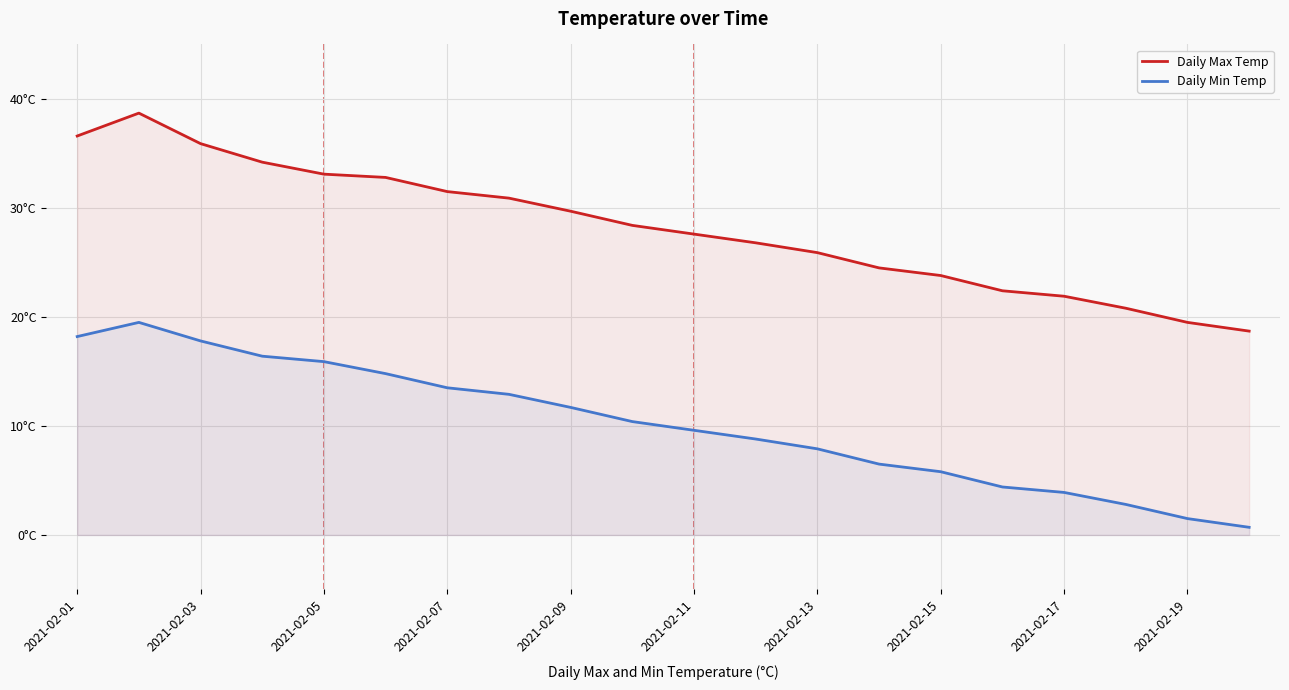

How many series are shown in this chart?

2